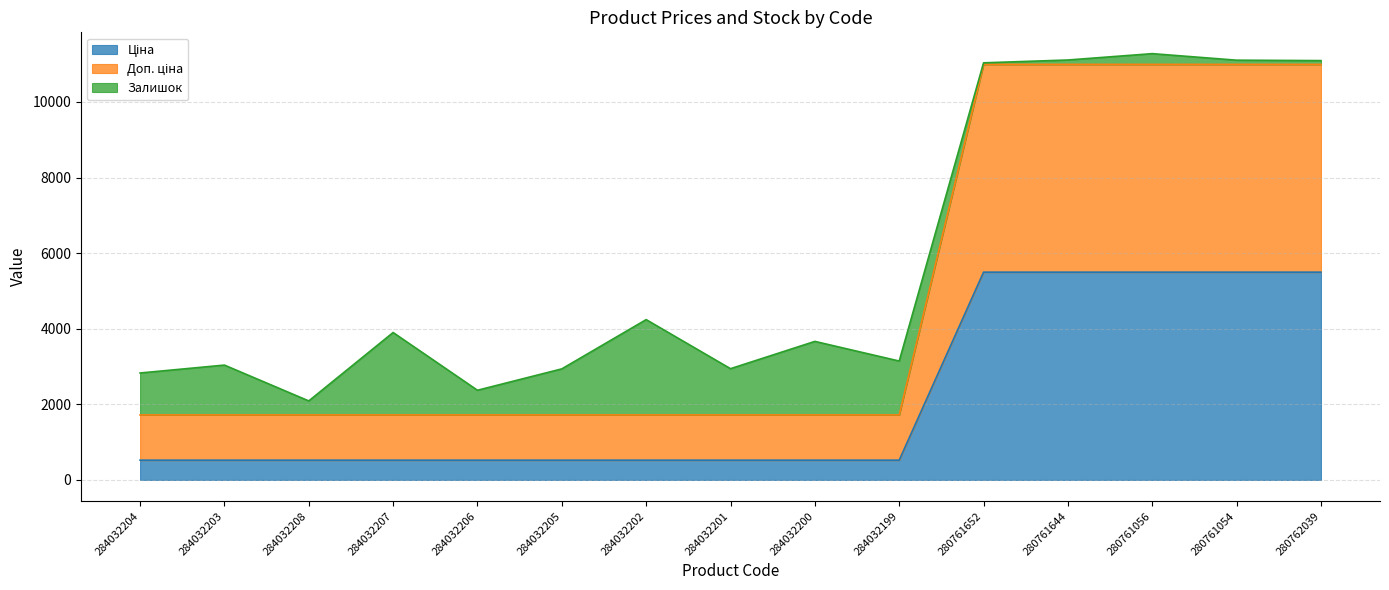

What is the total value across all series at 284032200?

3665.2